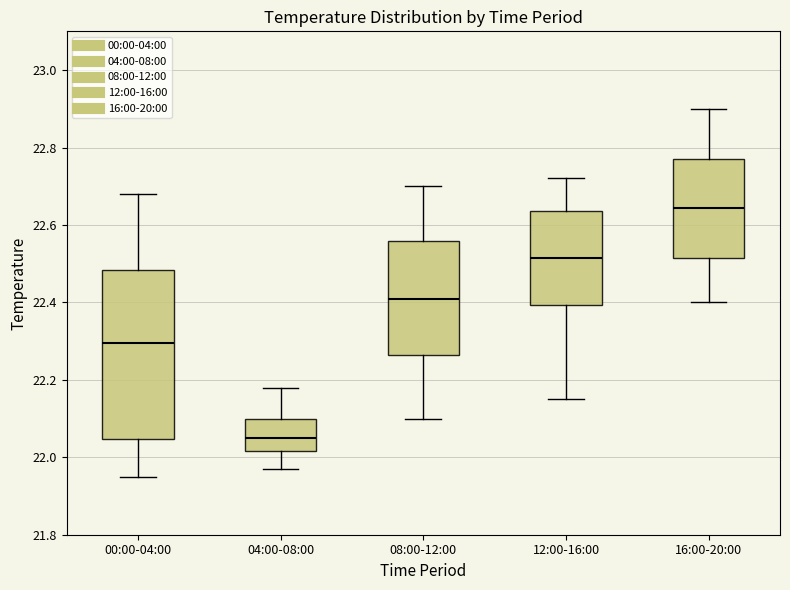

Reading left to right, transcribe this box plot: for each box, give where its median line is, the range the box spans, and where its two whiskers end, as read against the y-axis. The values are not printed on the chart, so give them approximately, as read against the axis.

00:00-04:00: median 22.30, box 22.04 to 22.48, whiskers 21.96 to 22.68
04:00-08:00: median 22.06, box 22.02 to 22.10, whiskers 21.98 to 22.18
08:00-12:00: median 22.42, box 22.26 to 22.56, whiskers 22.10 to 22.70
12:00-16:00: median 22.52, box 22.40 to 22.64, whiskers 22.16 to 22.72
16:00-20:00: median 22.64, box 22.52 to 22.78, whiskers 22.40 to 22.90